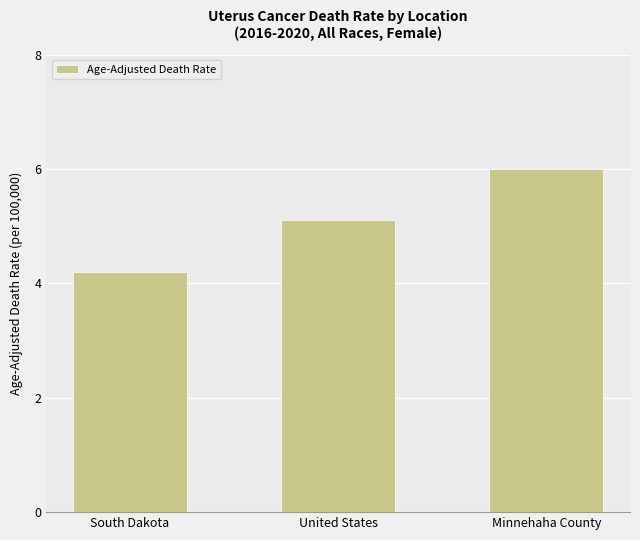

Does the chart contain stacked bars?

No